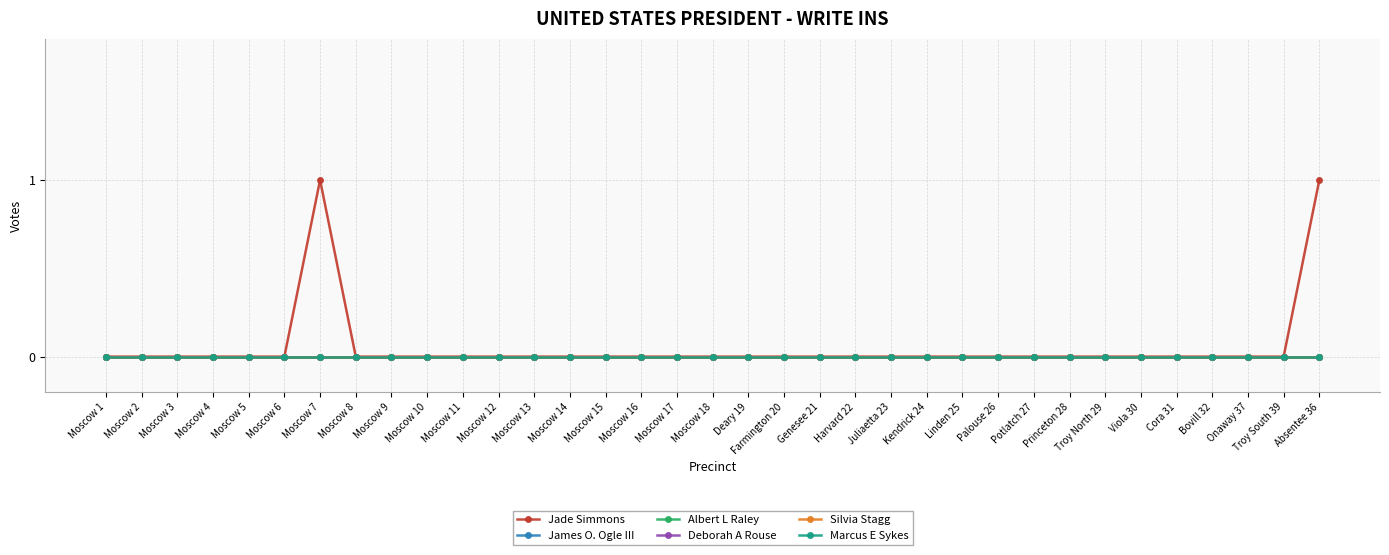

Which series has the largest total across all categories?

Jade Simmons